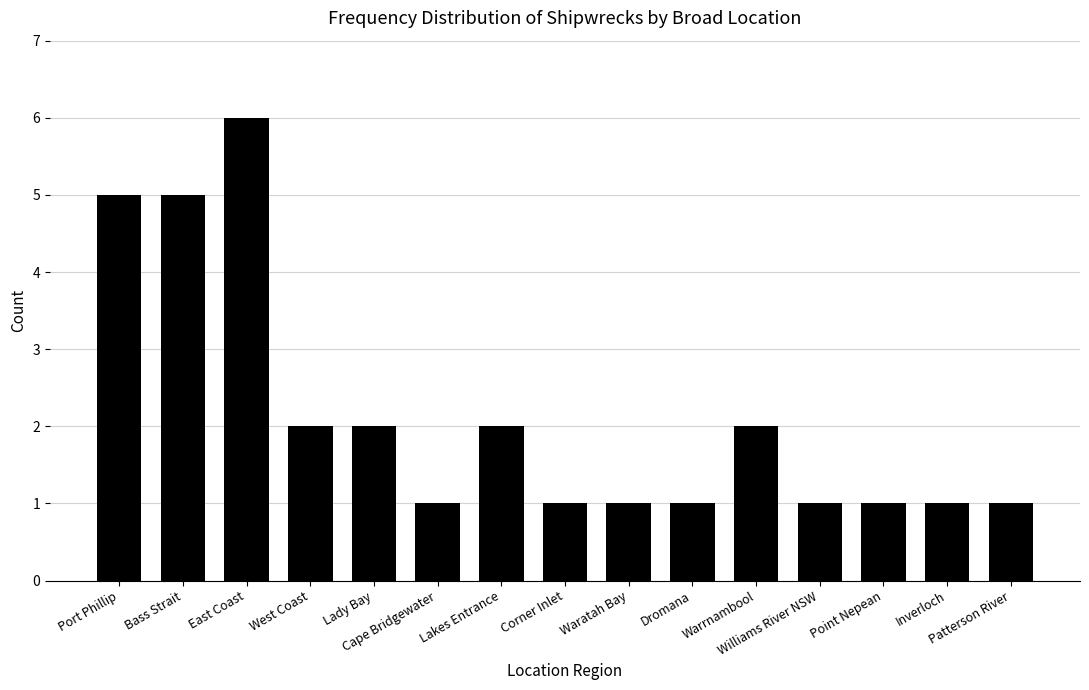

What is the label of the 14th bar from the right?

Bass Strait